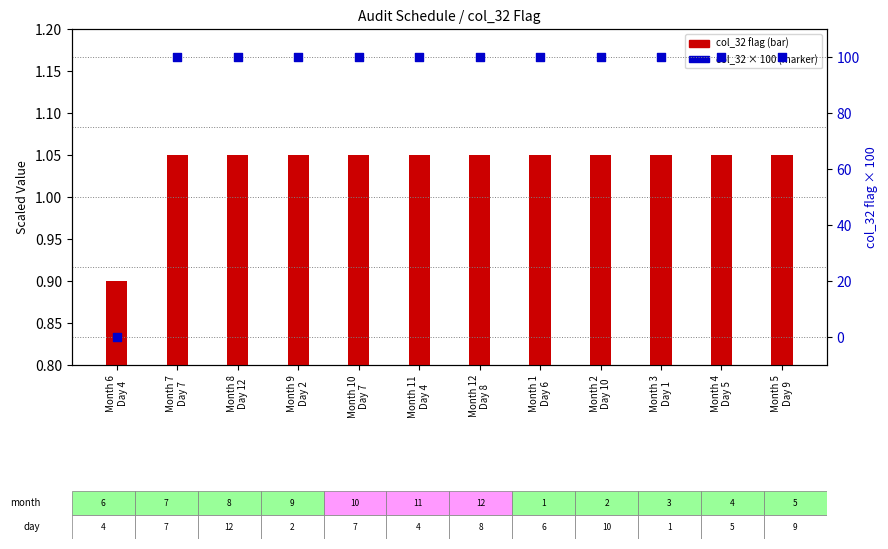

Which series has the largest Y range (max minus min)?

col_32 (percentile)